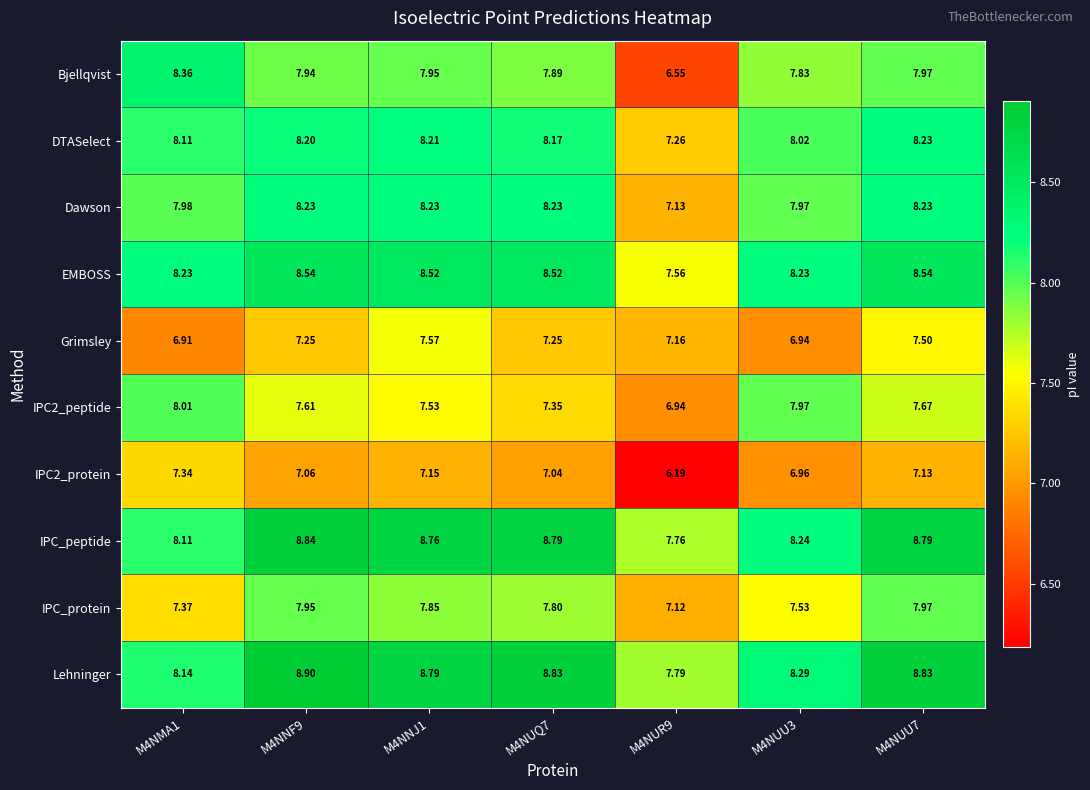

What is the difference between the highest and lowest values at M4NNJ1?

1.6